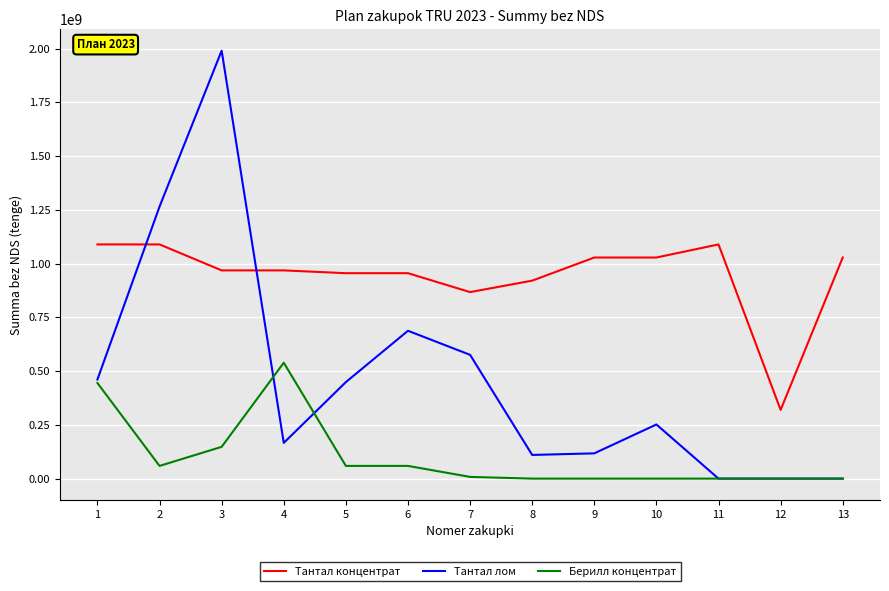

List the series in order of their overall mean, highest first.

Тантал концентрат, Тантал лом, Берилл концентрат